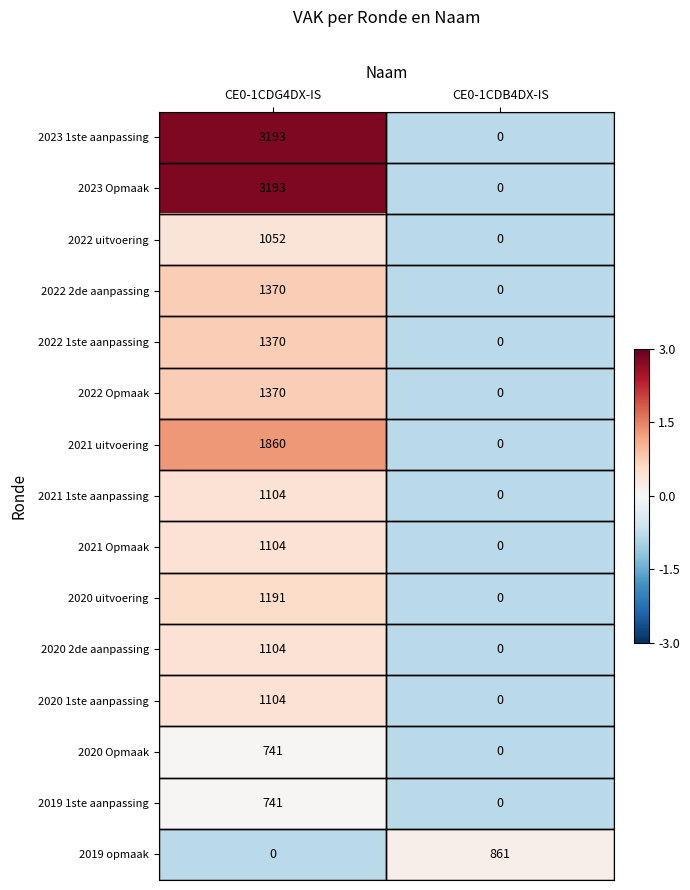

Rank the categories by 2021 Opmaak value from highest to lowest.

CE0-1CDG4DX-IS, CE0-1CDB4DX-IS